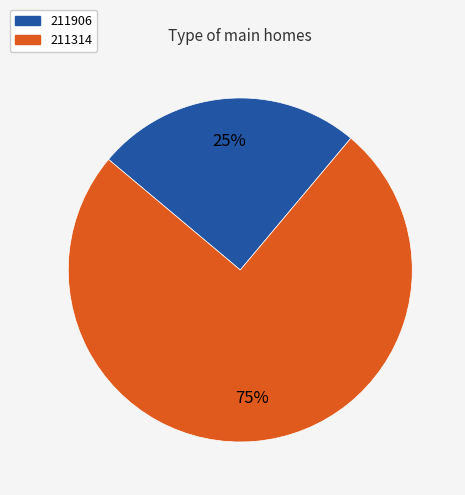

Rank the categories by value from highest to lowest.

211314, 211906